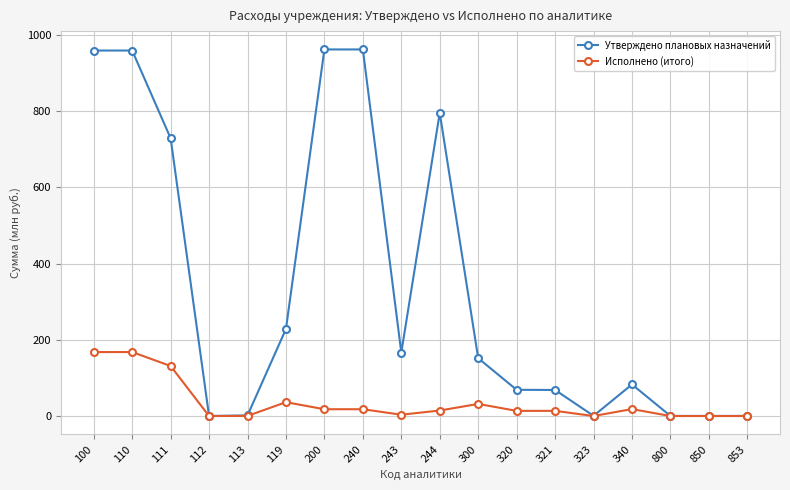

Is it true that Утверждено плановых назначений equals 228.6 at 119?

True